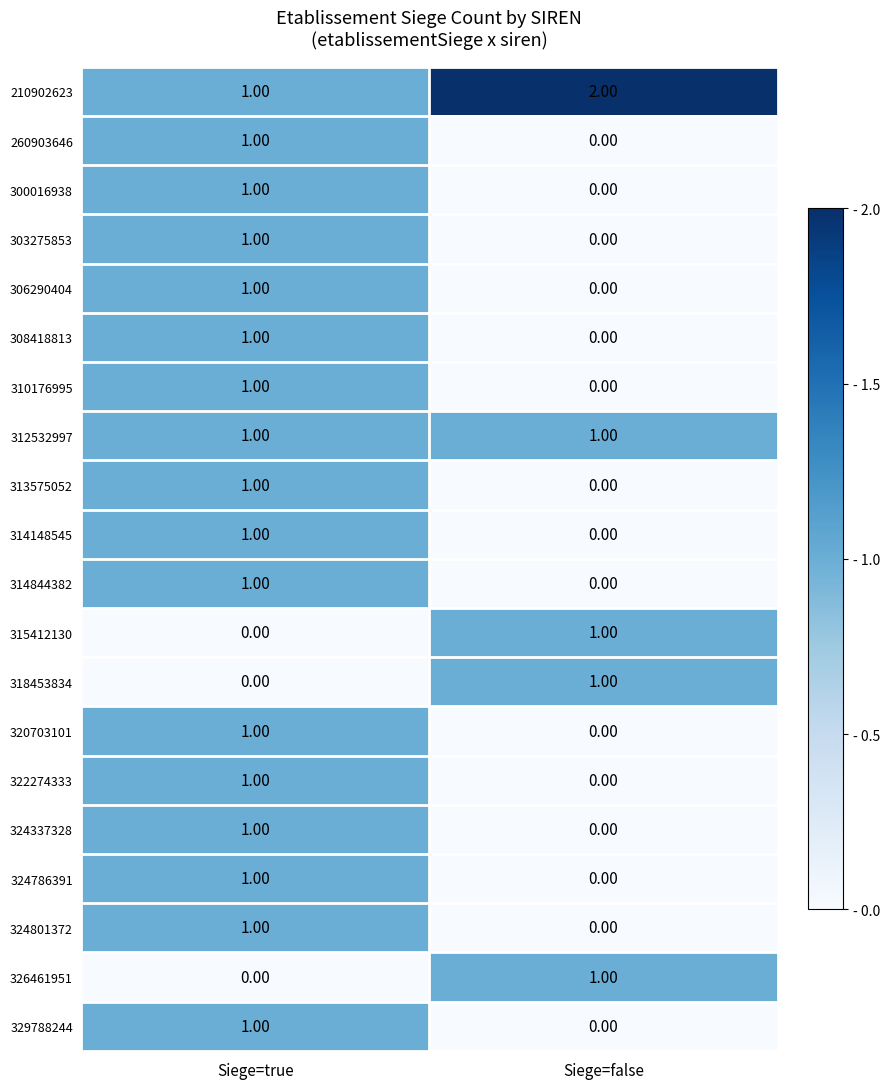

At which category is the sum across all series the highest?

Siege=true